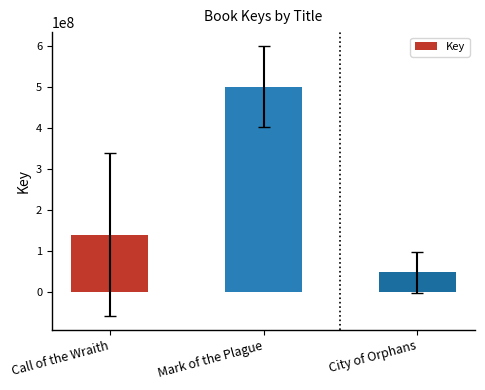

What is the value of the 1st bar from the left?

139322363